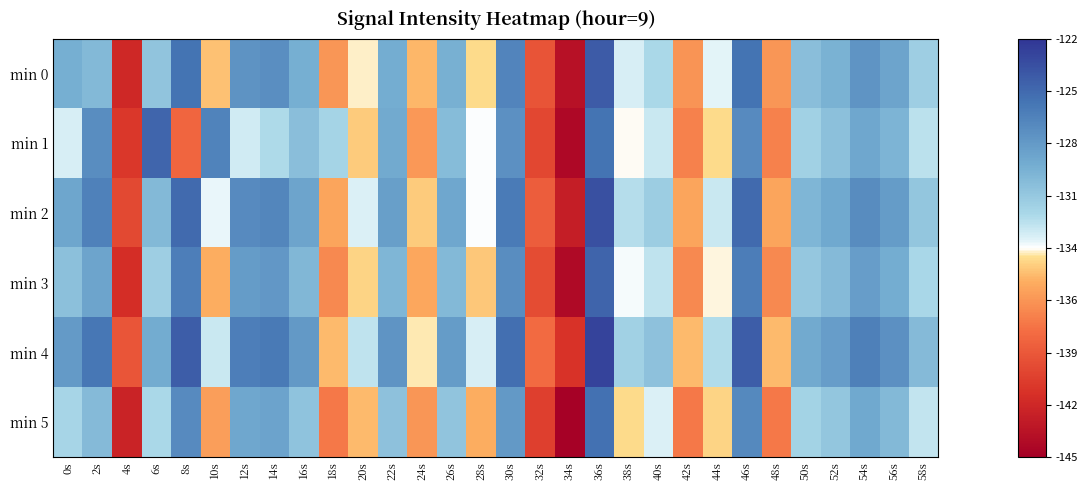

Reading left to right, list all the values displayed in this chart.

min 0: 0s=-129.0	2s=-129.7	4s=-142.1	6s=-130.4	8s=-125.5	10s=-134.8	12s=-127.4	14s=-127.1	16s=-129.0	18s=-136.3	20s=-133.8	22s=-128.9	24s=-135.0	26s=-129.2	28s=-134.1	30s=-126.5	32s=-139.5	34s=-143.7	36s=-124.1	38s=-132.8	40s=-131.7	42s=-136.4	44s=-133.1	46s=-125.4	48s=-136.3	50s=-130.1	52s=-129.3	54s=-127.4	56s=-128.4	58s=-131.1
min 1: 0s=-132.8	2s=-127.0	4s=-141.1	6s=-124.7	8s=-138.5	10s=-126.3	12s=-132.7	14s=-131.8	16s=-130.0	18s=-131.4	20s=-134.5	22s=-128.8	24s=-136.2	26s=-129.9	28s=-133.5	30s=-127.1	32s=-140.2	34s=-144.3	36s=-125.4	38s=-133.6	40s=-132.5	42s=-137.2	44s=-134.1	46s=-126.8	48s=-137.2	50s=-131.2	52s=-130.1	54s=-128.6	56s=-129.5	58s=-132.1
min 2: 0s=-128.5	2s=-126.3	4s=-140.1	6s=-129.7	8s=-124.9	10s=-133.2	12s=-126.8	14s=-126.5	16s=-128.4	18s=-135.7	20s=-132.9	22s=-128.1	24s=-134.5	26s=-128.6	28s=-133.5	30s=-125.9	32s=-138.9	34s=-142.8	36s=-123.5	38s=-131.9	40s=-130.9	42s=-135.7	44s=-132.5	46s=-124.9	48s=-135.7	50s=-129.5	52s=-128.7	54s=-126.9	56s=-127.9	58s=-130.5
min 3: 0s=-130.1	2s=-128.4	4s=-141.7	6s=-131.0	8s=-126.1	10s=-135.3	12s=-127.9	14s=-127.6	16s=-129.6	18s=-136.9	20s=-134.3	22s=-129.5	24s=-135.6	26s=-129.7	28s=-134.6	30s=-127.0	32s=-139.9	34s=-144.2	36s=-124.6	38s=-133.4	40s=-132.2	42s=-136.9	44s=-133.6	46s=-126.0	48s=-136.9	50s=-130.6	52s=-129.8	54s=-128.0	56s=-129.0	58s=-131.6
min 4: 0s=-127.8	2s=-125.6	4s=-139.4	6s=-128.9	8s=-124.2	10s=-132.5	12s=-126.1	14s=-125.8	16s=-127.7	18s=-135.0	20s=-132.2	22s=-127.4	24s=-133.8	26s=-127.9	28s=-132.8	30s=-125.2	32s=-138.2	34s=-141.4	36s=-122.8	38s=-131.2	40s=-130.2	42s=-135.0	44s=-131.8	46s=-124.2	48s=-135.0	50s=-128.8	52s=-128.0	54s=-126.2	56s=-127.2	58s=-129.8
min 5: 0s=-131.5	2s=-129.8	4s=-142.4	6s=-131.7	8s=-126.8	10s=-136.0	12s=-128.6	14s=-128.3	16s=-130.3	18s=-137.6	20s=-135.0	22s=-130.2	24s=-136.3	26s=-130.4	28s=-135.3	30s=-127.7	32s=-140.6	34s=-144.9	36s=-125.3	38s=-134.1	40s=-132.9	42s=-137.6	44s=-134.3	46s=-126.7	48s=-137.6	50s=-131.3	52s=-130.5	54s=-128.7	56s=-129.7	58s=-132.3